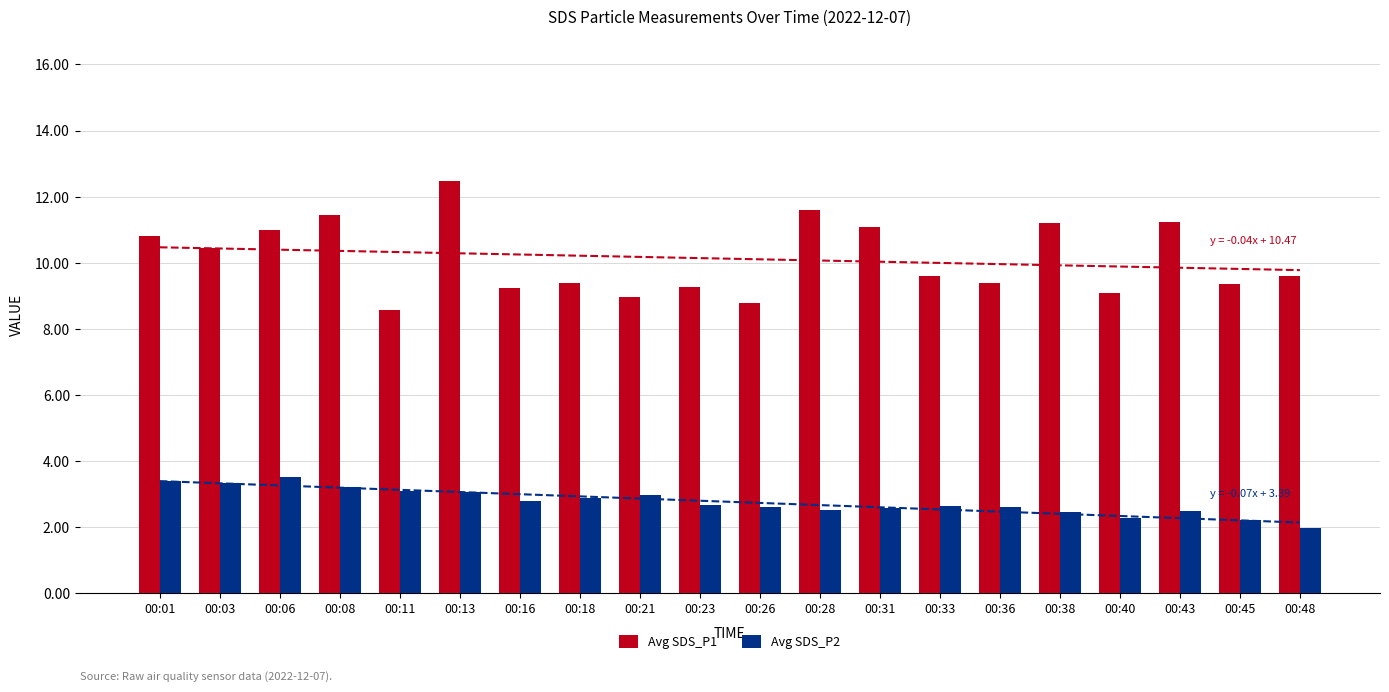

How many bars are there in each group?

2